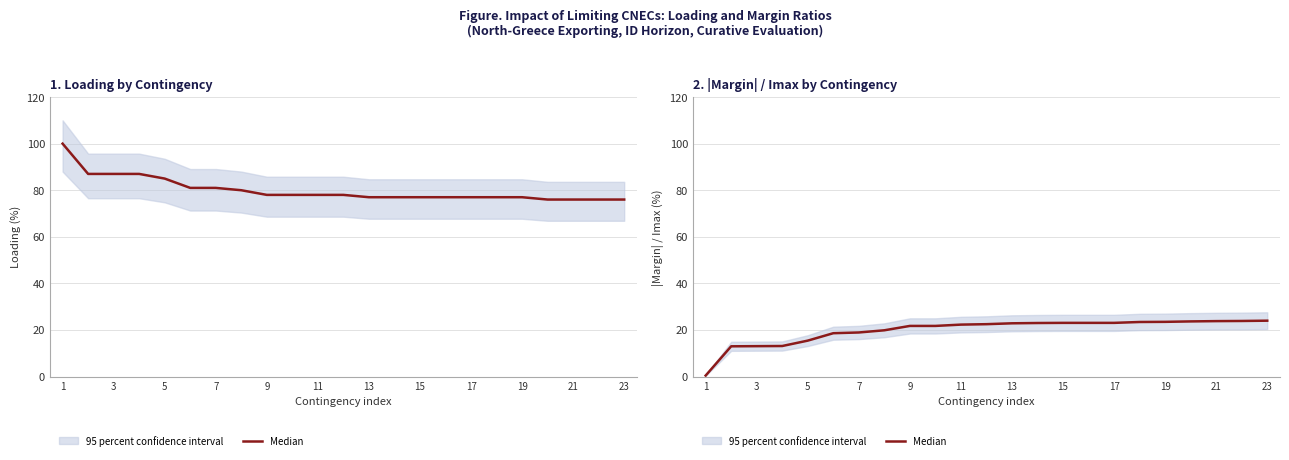

What is the difference between the maximum and minimum values?

23.6